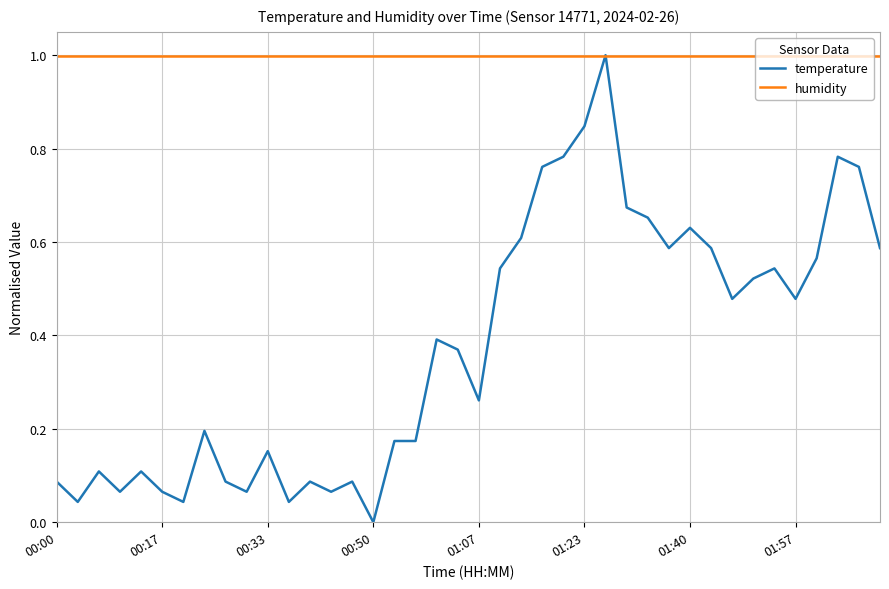

List the series in order of their overall mean, highest first.

humidity, temperature